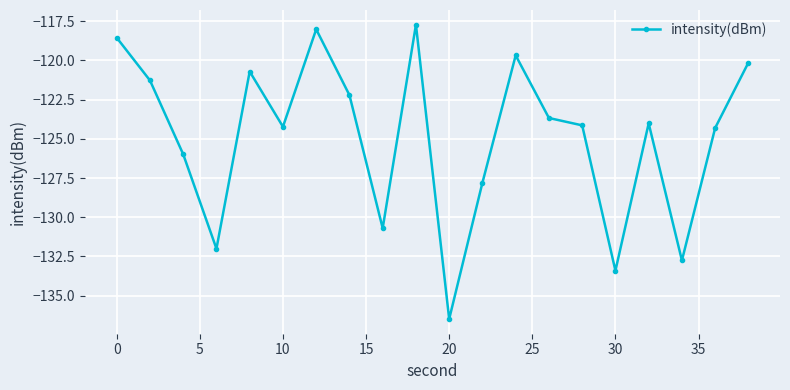

How many points are lower than both their immediate neighbors (excluding endpoints)?

6